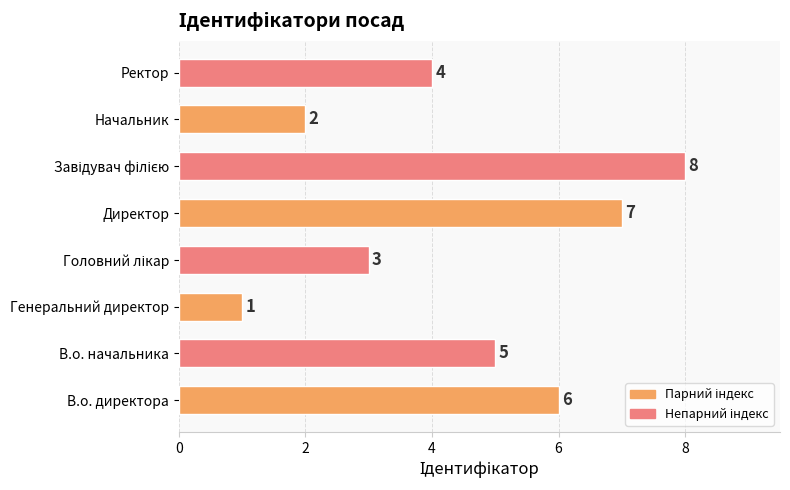

Where is the data nearest to the value 4?

Ректор